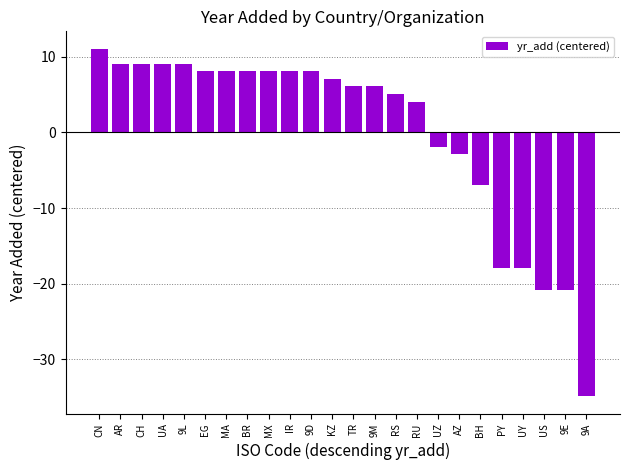

Reading left to right, extract all data points from this chart.

11.1	9.1	9.1	9.1	9.1	8.1	8.1	8.1	8.1	8.1	8.1	7.1	6.1	6.1	5.1	4.1	-1.9	-2.9	-6.9	-17.9	-17.9	-20.9	-20.9	-34.9